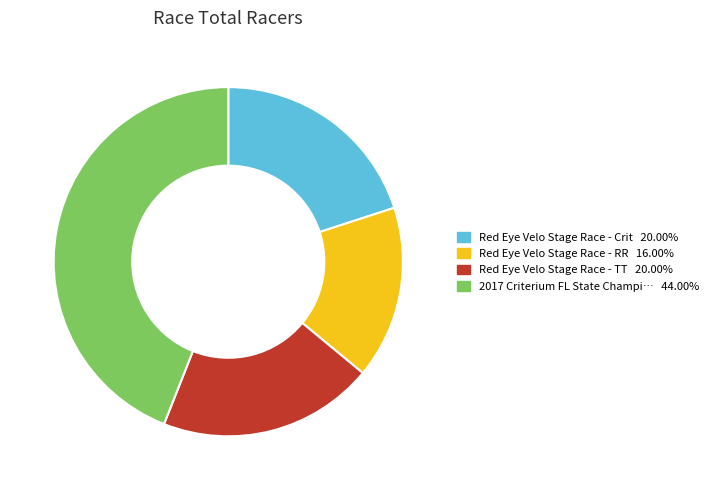

Does any single category account for the majority?

No